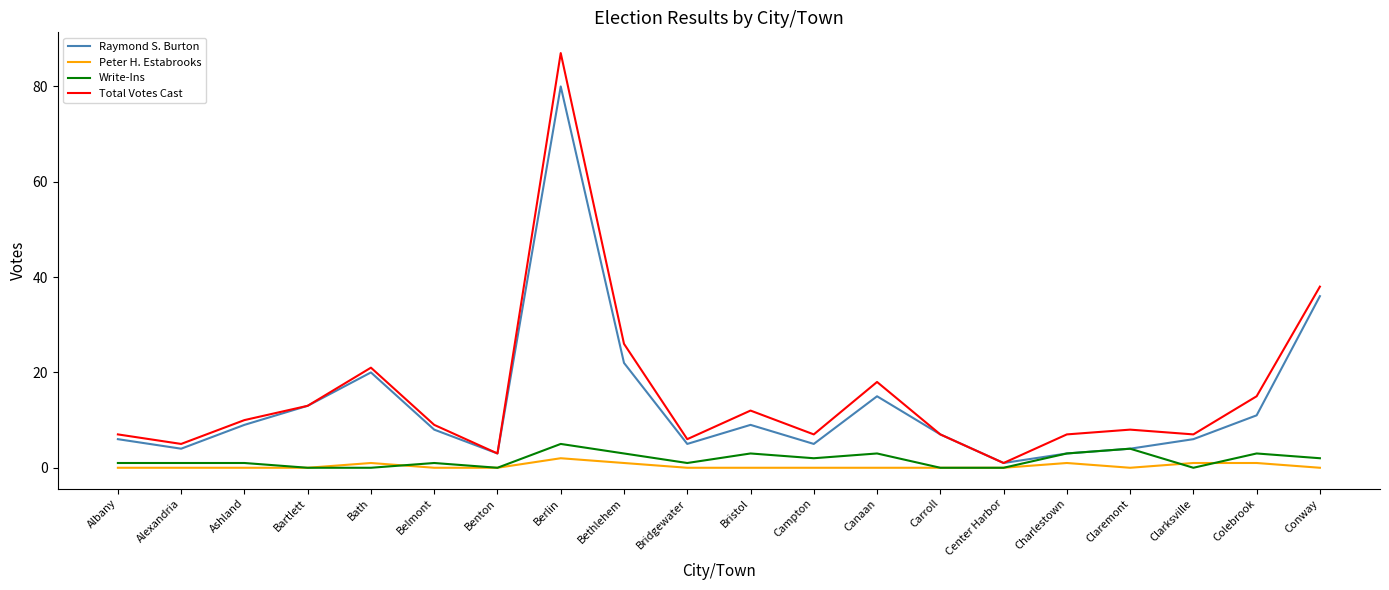

At Campton, list the series in order from smallest to largest.

Peter H. Estabrooks, Write-Ins, Raymond S. Burton, Total Votes Cast